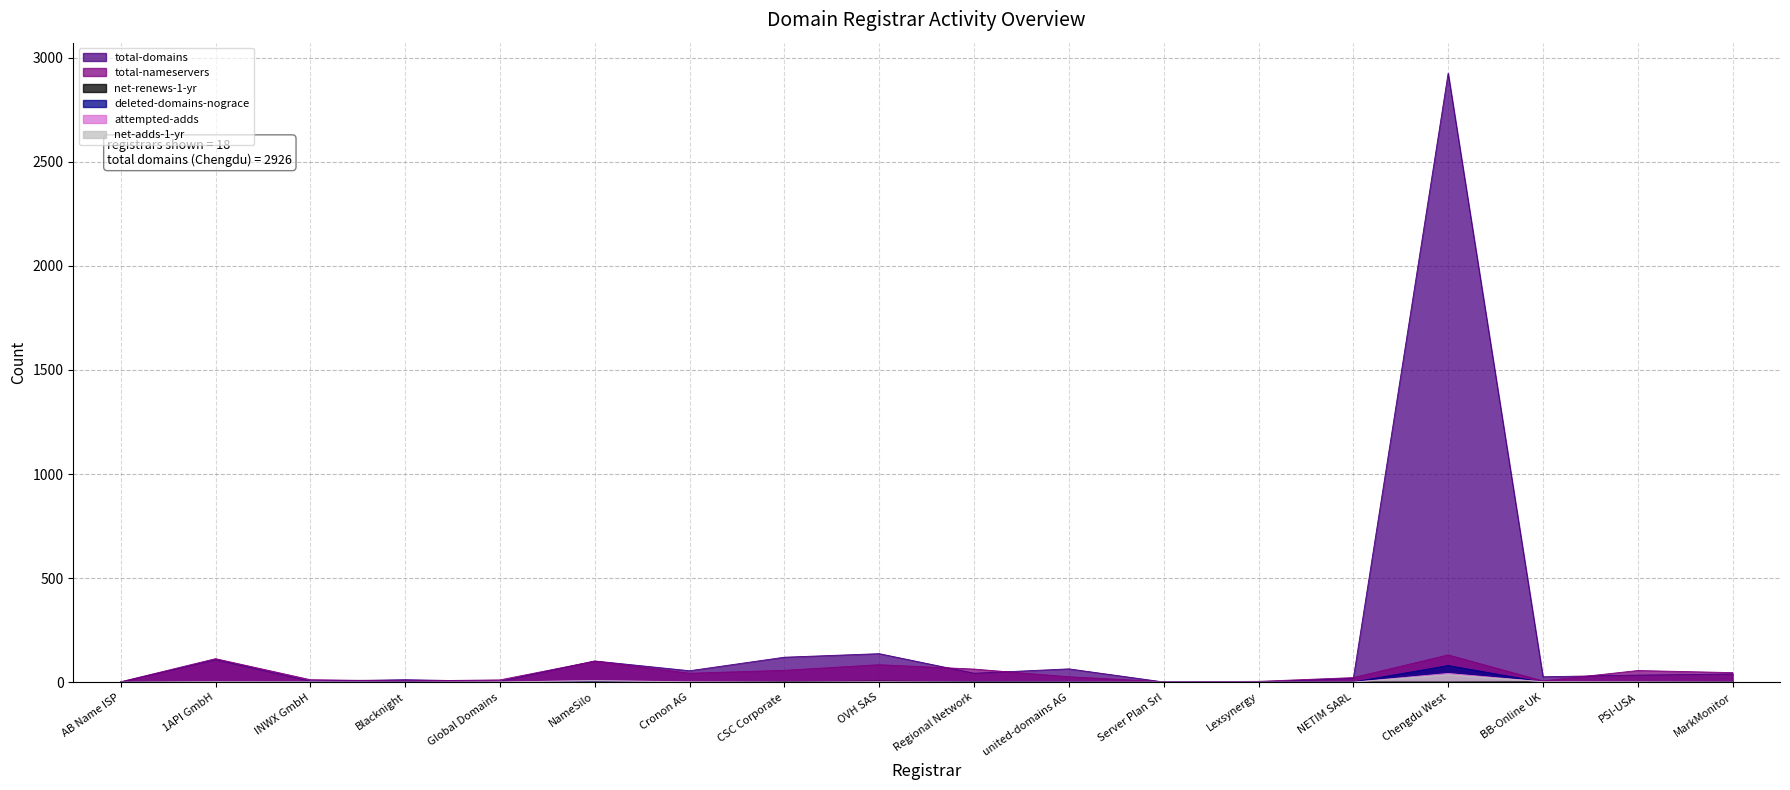

True or false: total-nameservers and attempted-adds cross at least once.

False